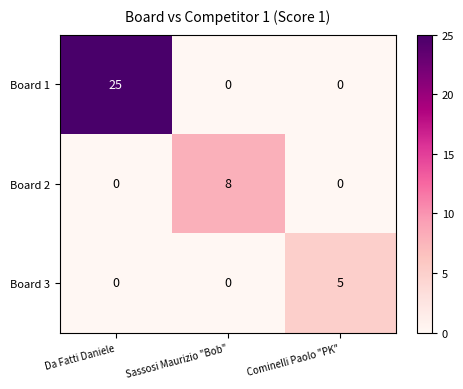

Is it true that Board 3 equals 0 at Da Fatti Daniele?

True